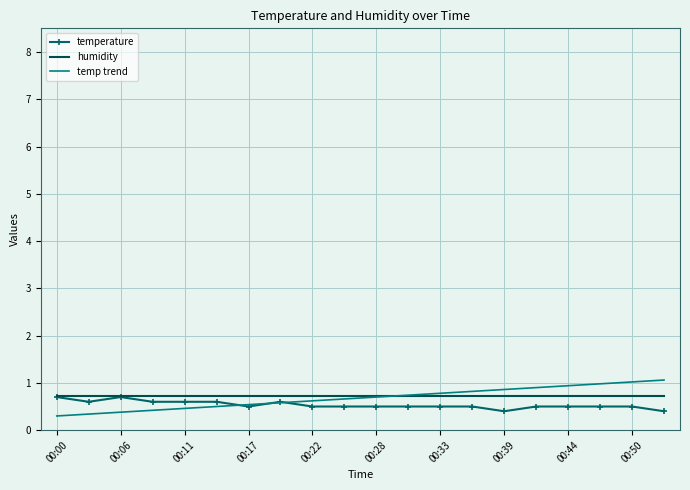

At how many categories does at least one series exceed 0?

20